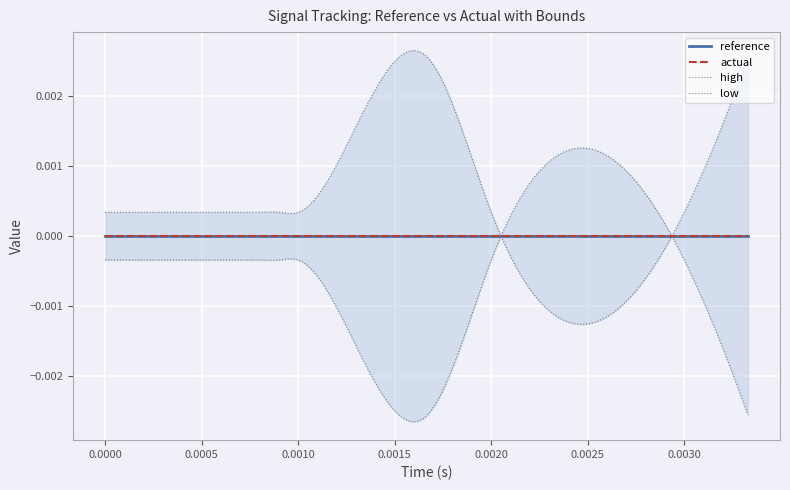

Rank the series by their maximum value, from highest to lowest.

high, reference, actual, low